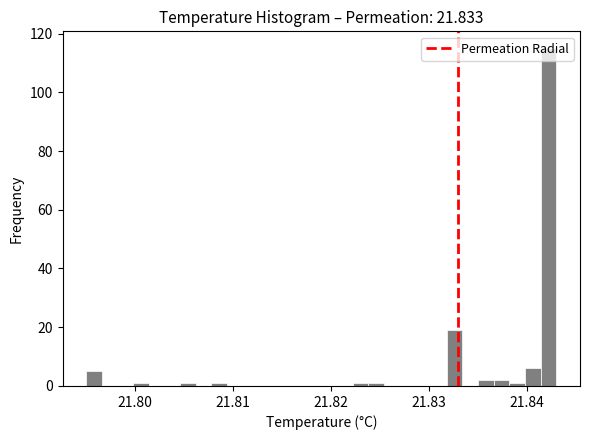

Around what value on the x-axis is the tallest bar? Give the approximate position of its centre, as read against the axis.

21.842